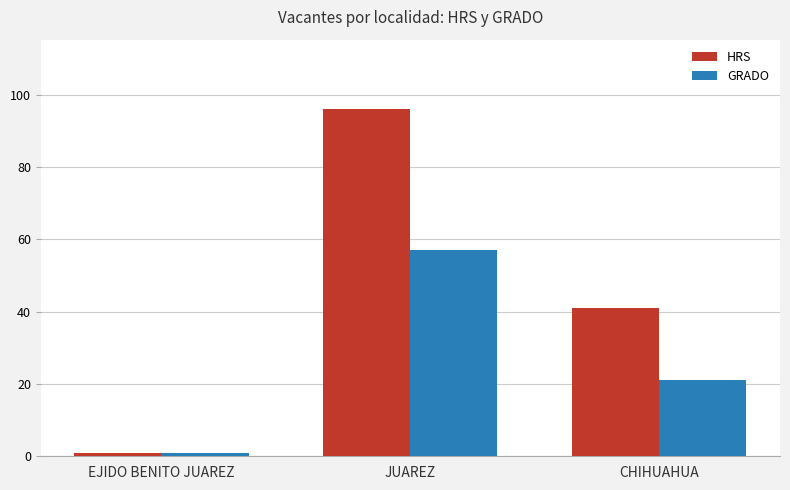

The value of HRS at CHIHUAHUA is 41. True or false?

True